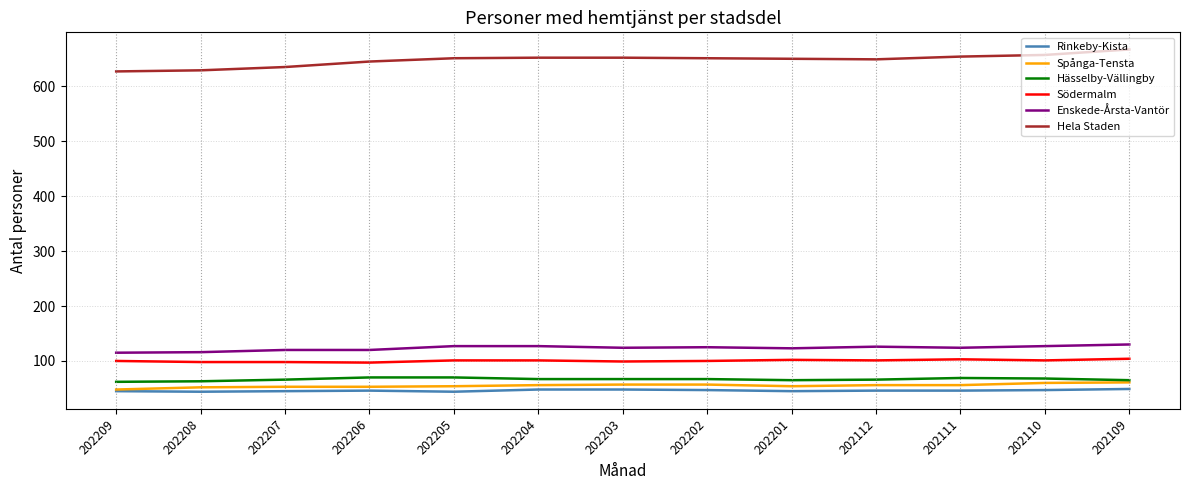

What is the total value across all series at 202208?

1002